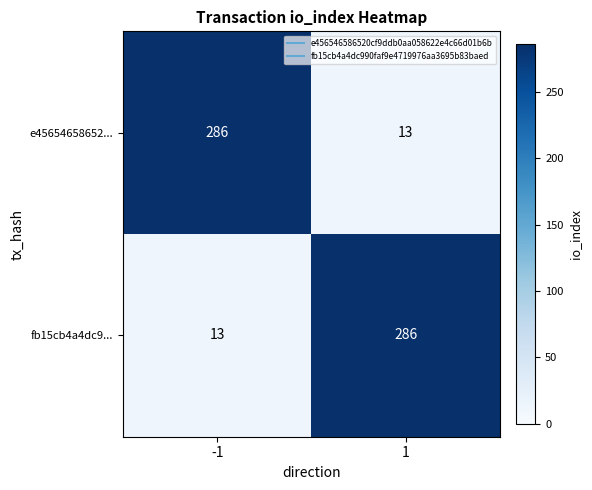

The value of fb15cb4a4dc9... at 1 is 447. True or false?

False